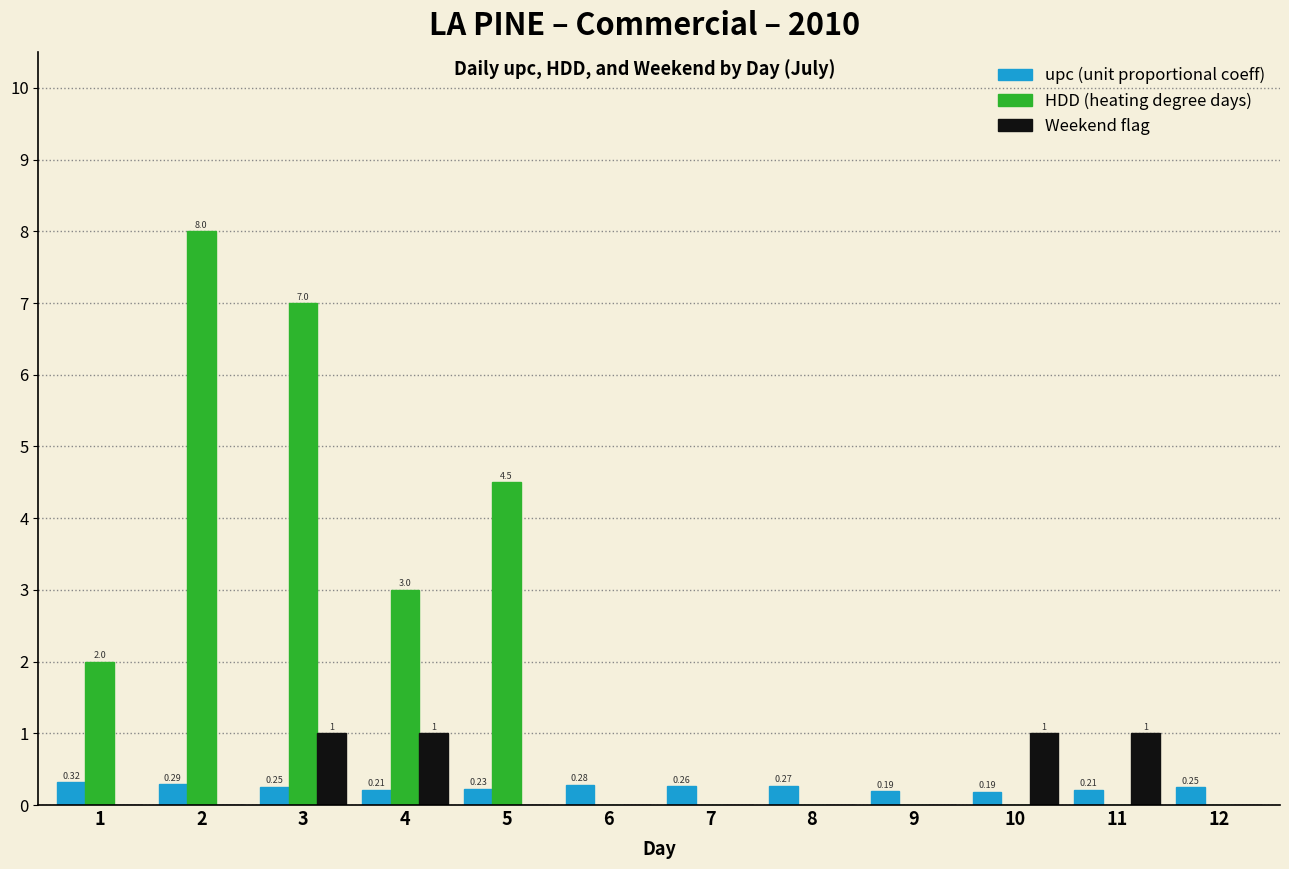

What is the total value across all series at 5?

4.7